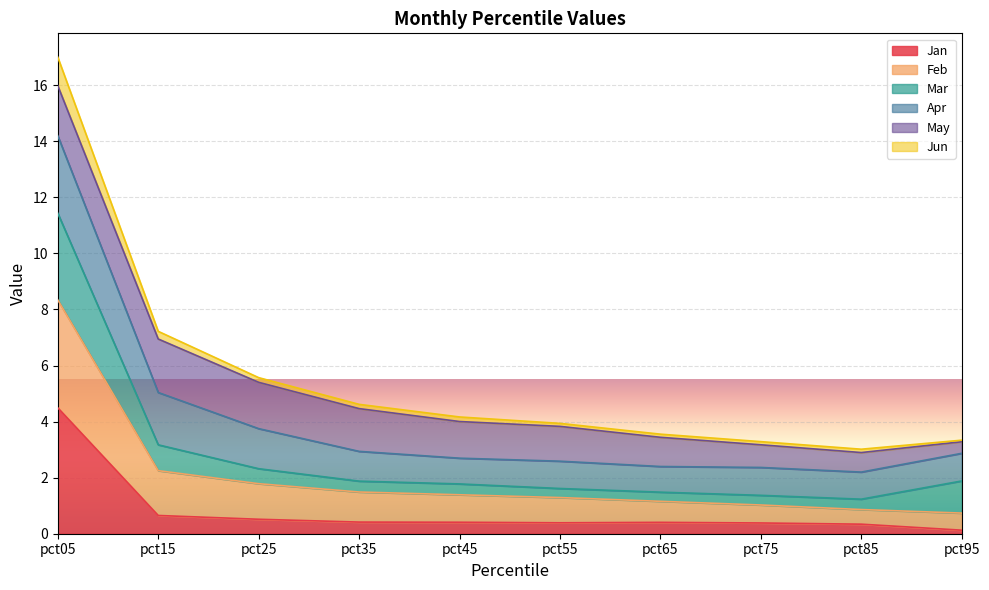

What is the sum of all Jan values?

8.1